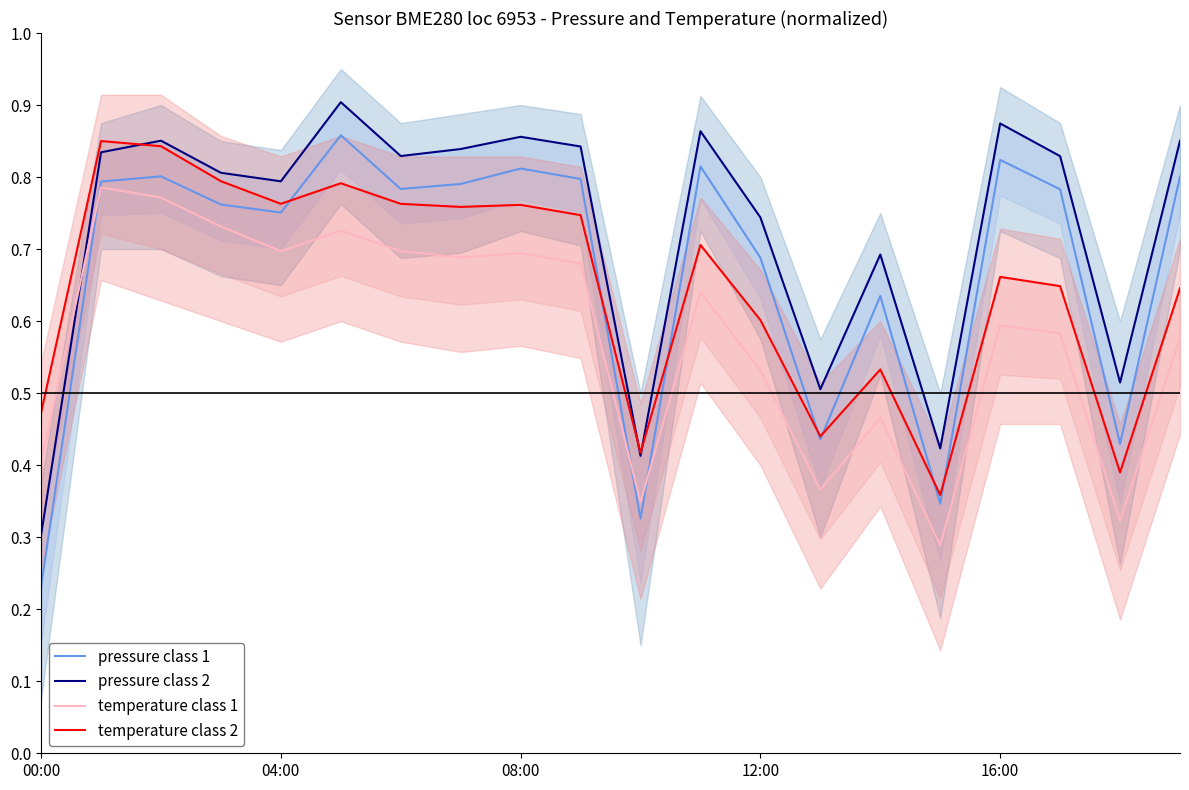

At 12:00, list the series in order from smallest to largest.

temperature class 1, temperature class 2, pressure class 1, pressure class 2